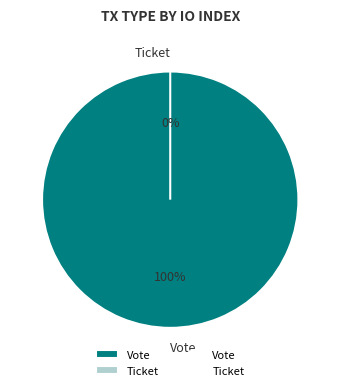

Is it true that Ticket is 12% of the pie?

False